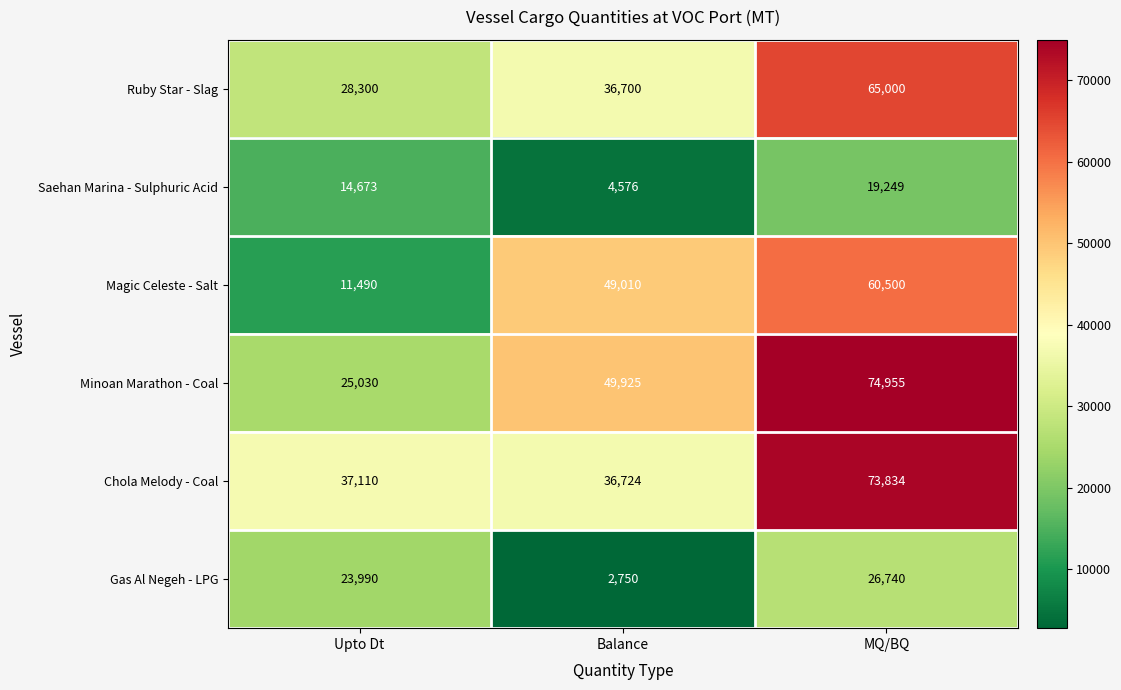

Reading left to right, what are all the values shown in this chart?

Ruby Star - Slag: 28300	36700	65000
Saehan Marina - Sulphuric Acid: 14673	4576	19249
Magic Celeste - Salt: 11490	49010	60500
Minoan Marathon - Coal: 25030	49925	74955
Chola Melody - Coal: 37110	36724	73834
Gas Al Negeh - LPG: 23990	2750	26740